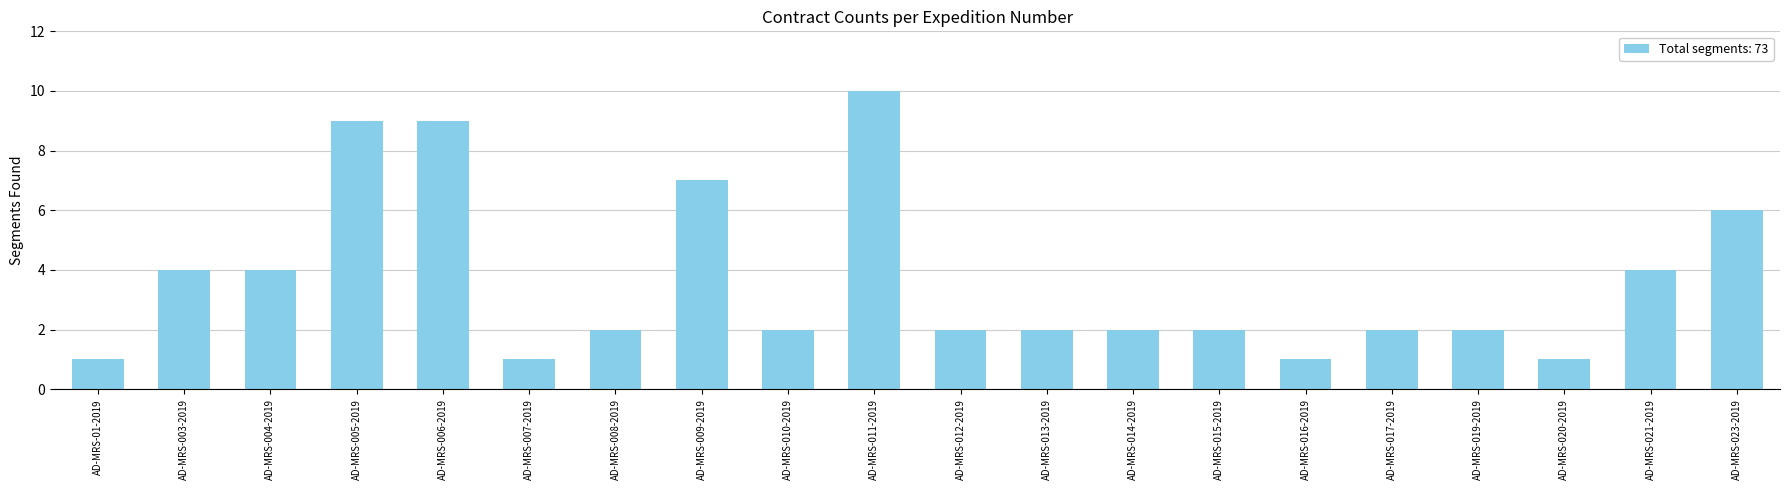

Count the values in the range 2 to 6.

12